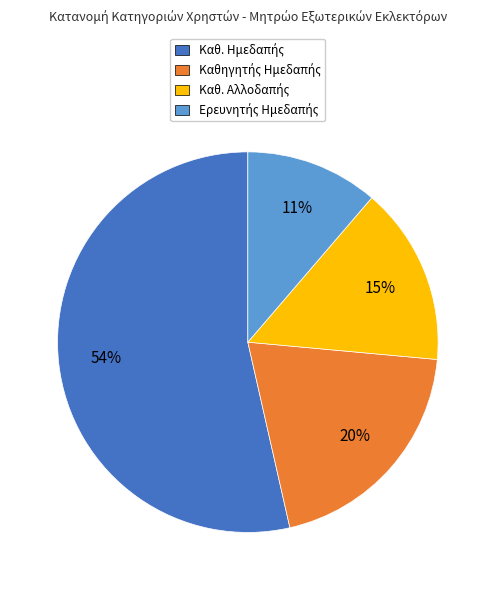

Is there any slice that represents more than half of the pie?

Yes